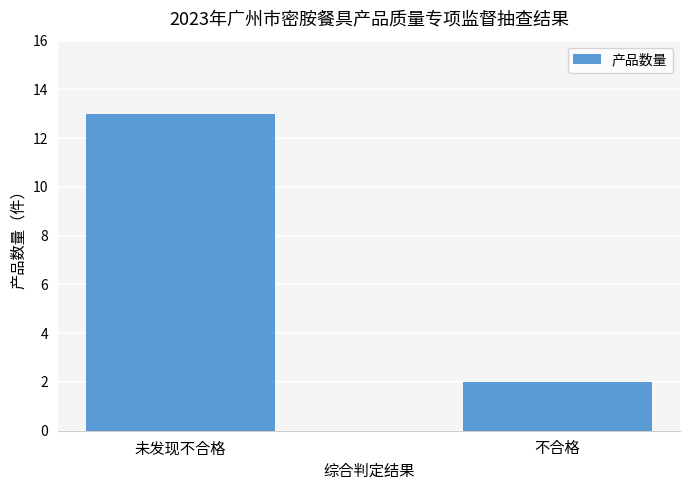

Reading left to right, transcribe all the data shown in this chart.

13	2